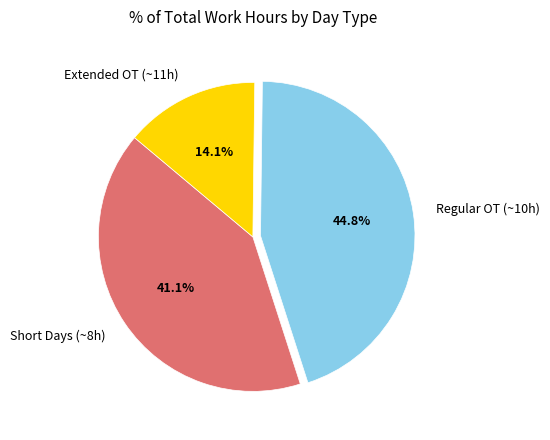

Is there a majority slice in this chart?

No